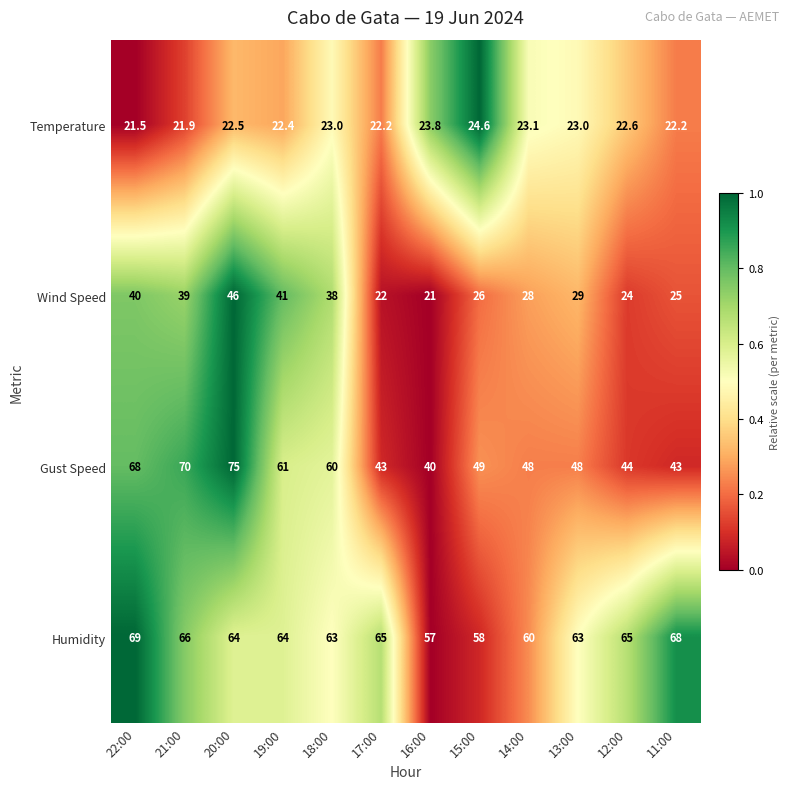

Is it true that Humidity equals 41.0 at 18:00?

False